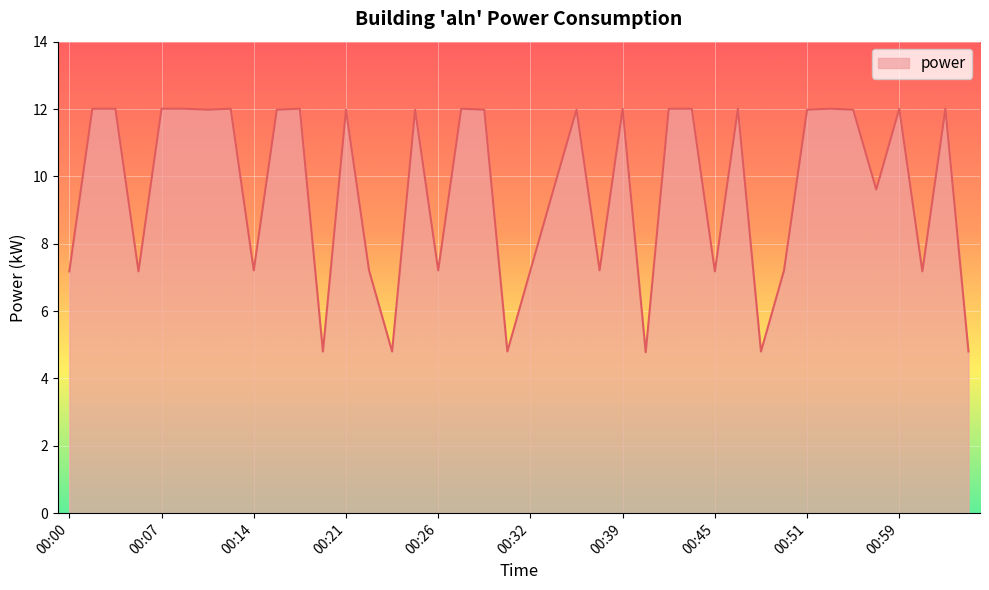

What is the greatest value displayed?

12.0